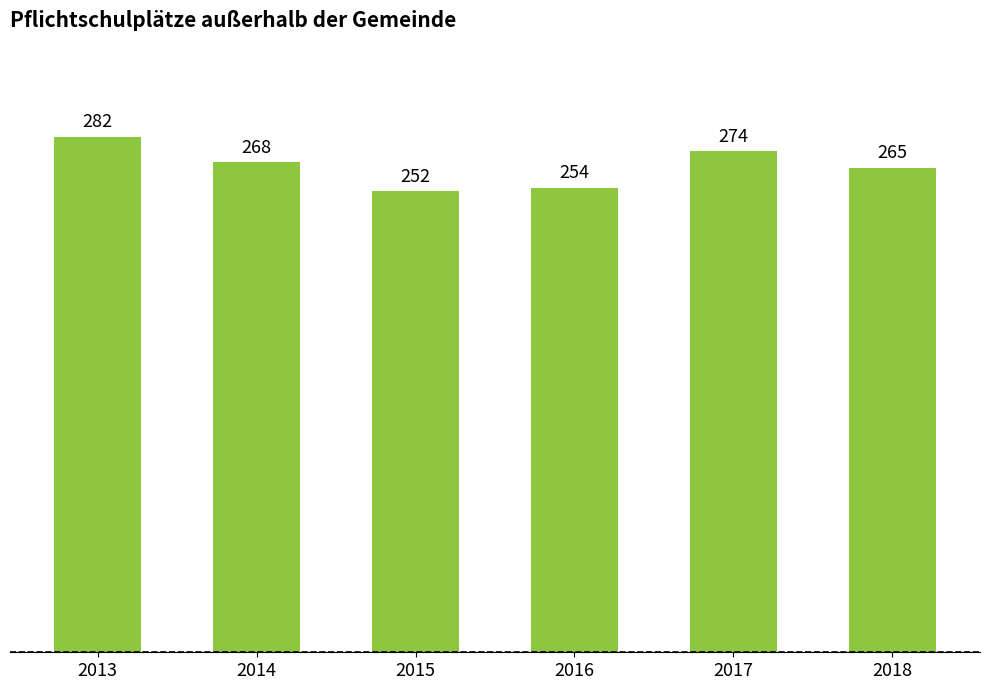

Does the chart contain any negative values?

No